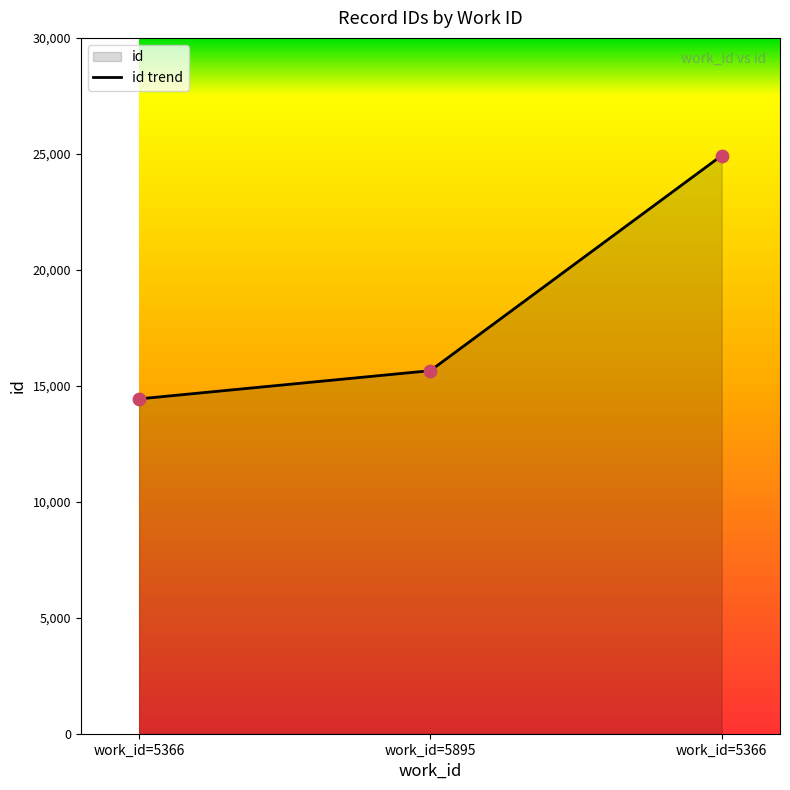

Count the number of categories in the chart.

3